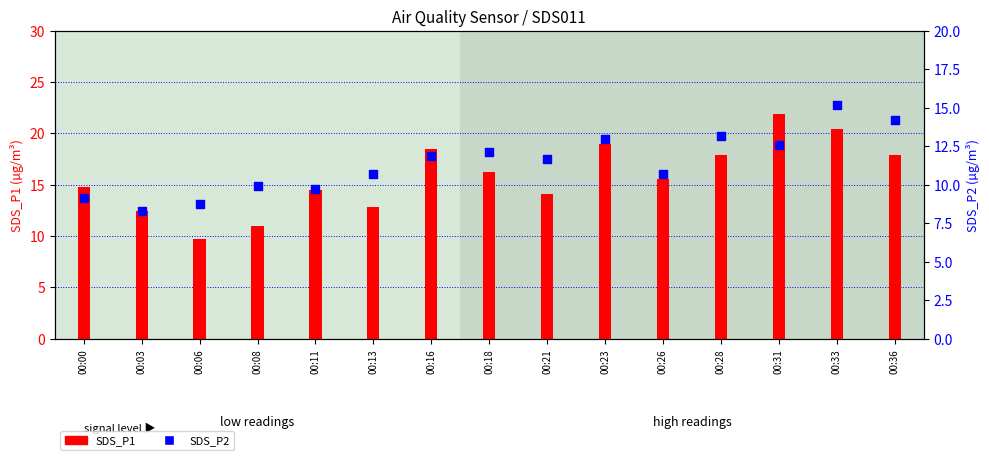

Which series contains the lowest Y value?

SDS_P2